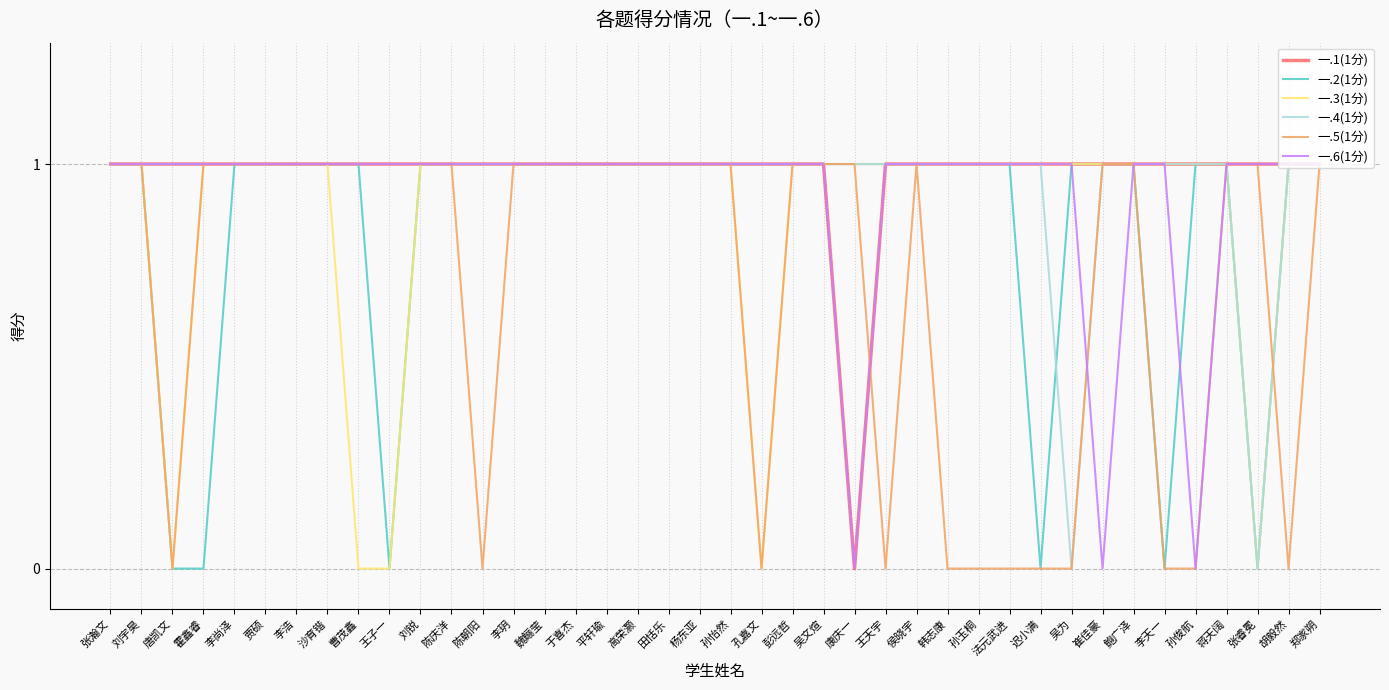

Which series changed the most between 曹茂鑫 and 王子一?

一.2(1分)